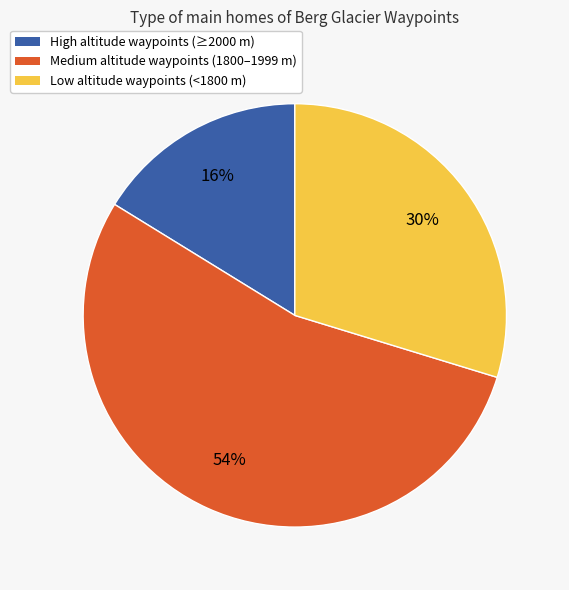

Is there a majority slice in this chart?

Yes